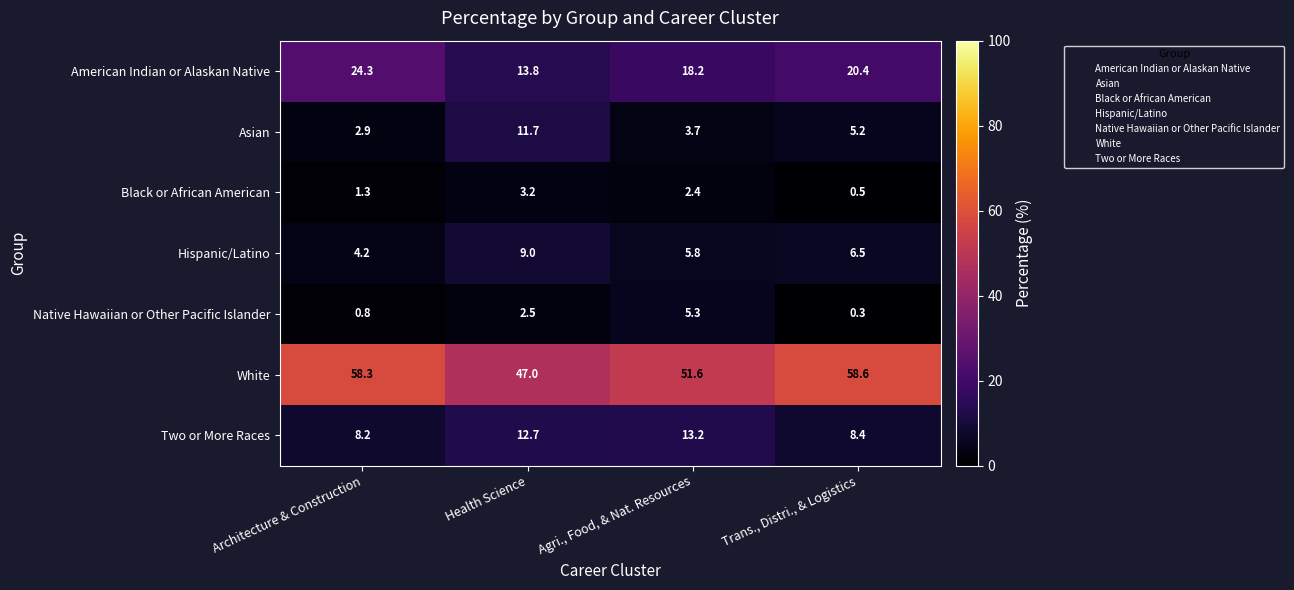

At how many categories does at least one series exceed 38?

4